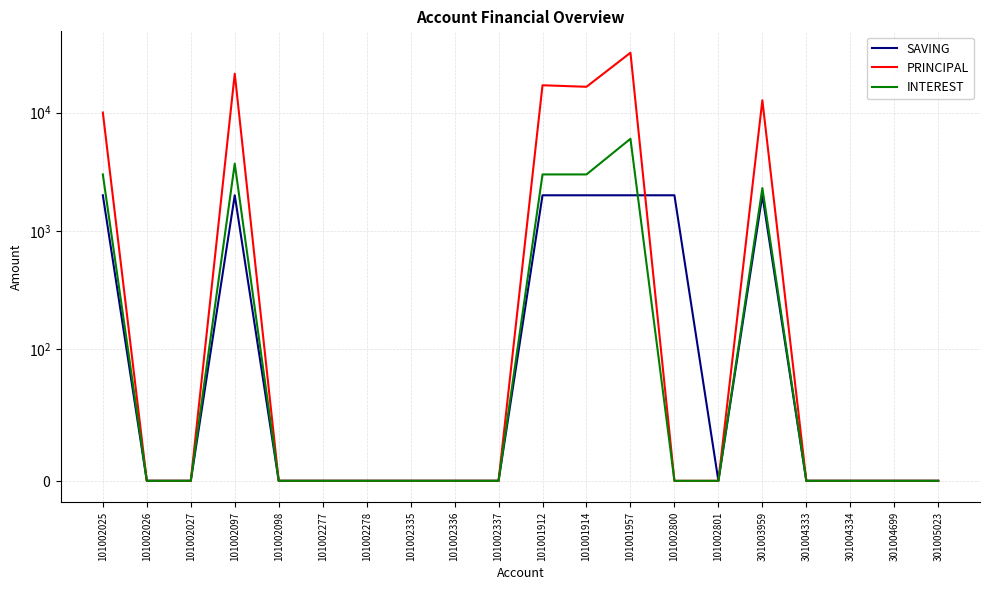

How many lines are shown in the chart?

3